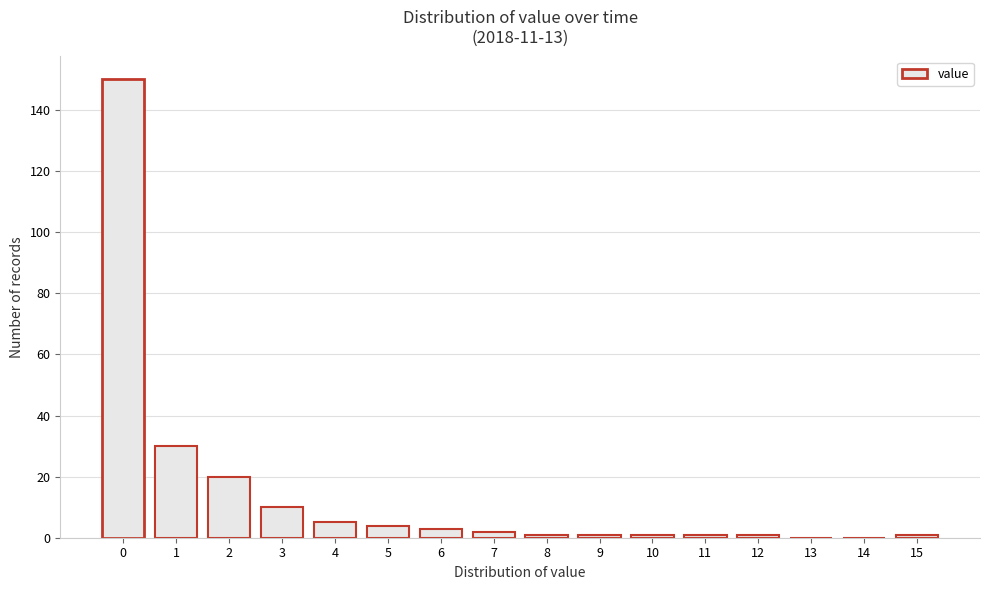

Reading left to right, what are all the values shown in this chart?

0=150	1=30	2=20	3=10	4=5	5=4	6=3	7=2	8=1	9=1	10=1	11=1	12=1	13=0	14=0	15=1